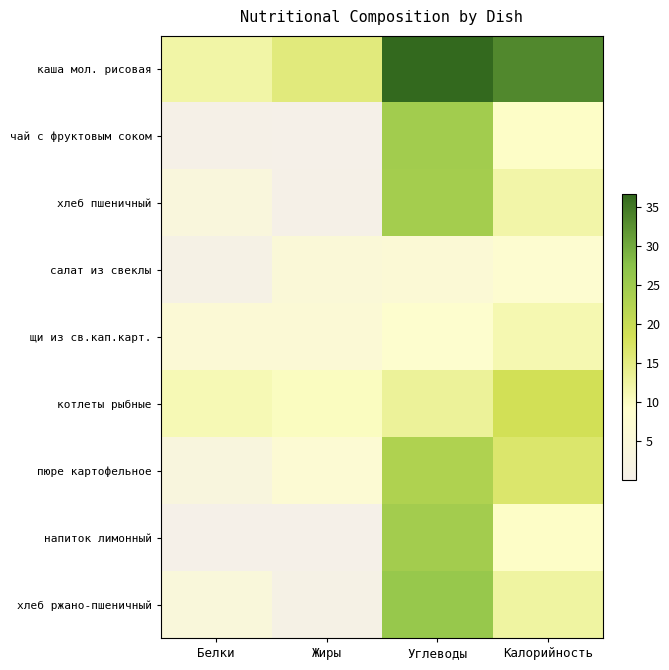

How many categories are shown in the chart?

4